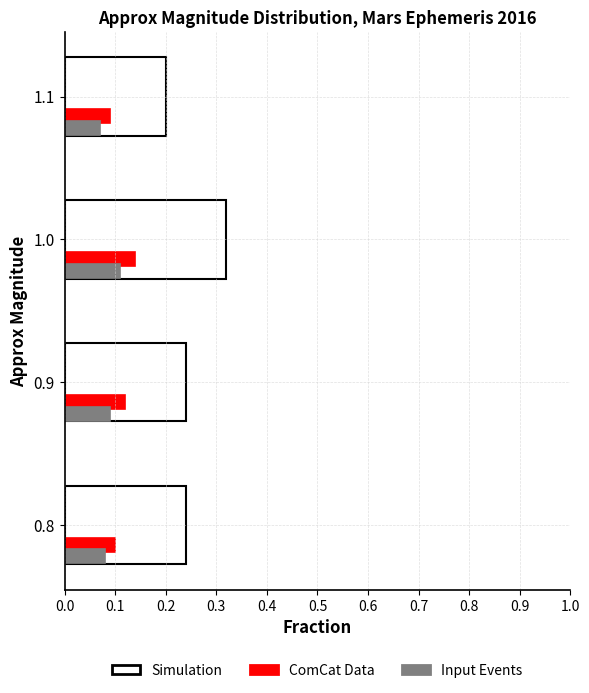

Which series has the largest total across all categories?

Simulation